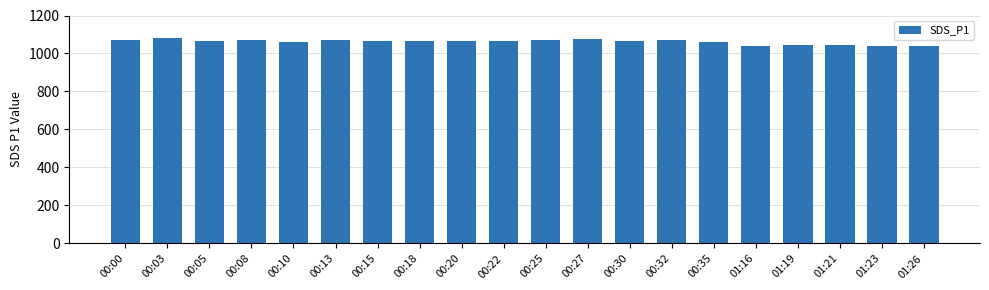

What is the label of the 11th bar from the right?

00:22